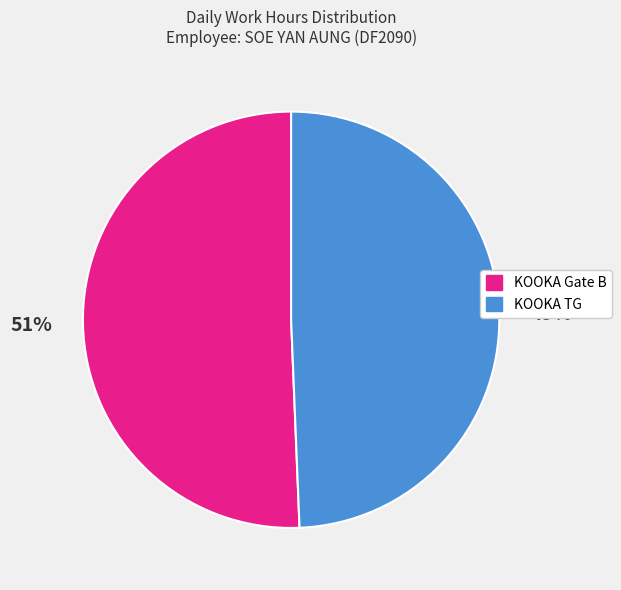

Is there a majority slice in this chart?

Yes